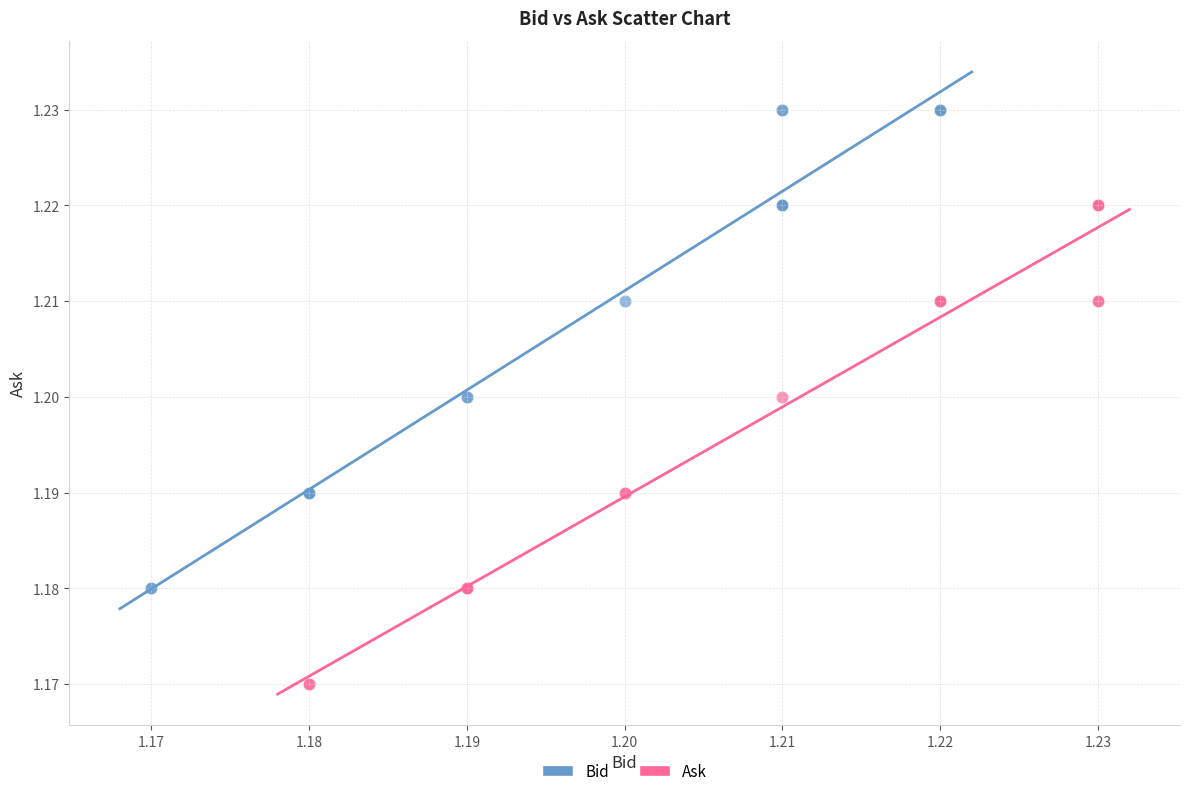

Which series reaches the maximum Y coordinate?

Bid